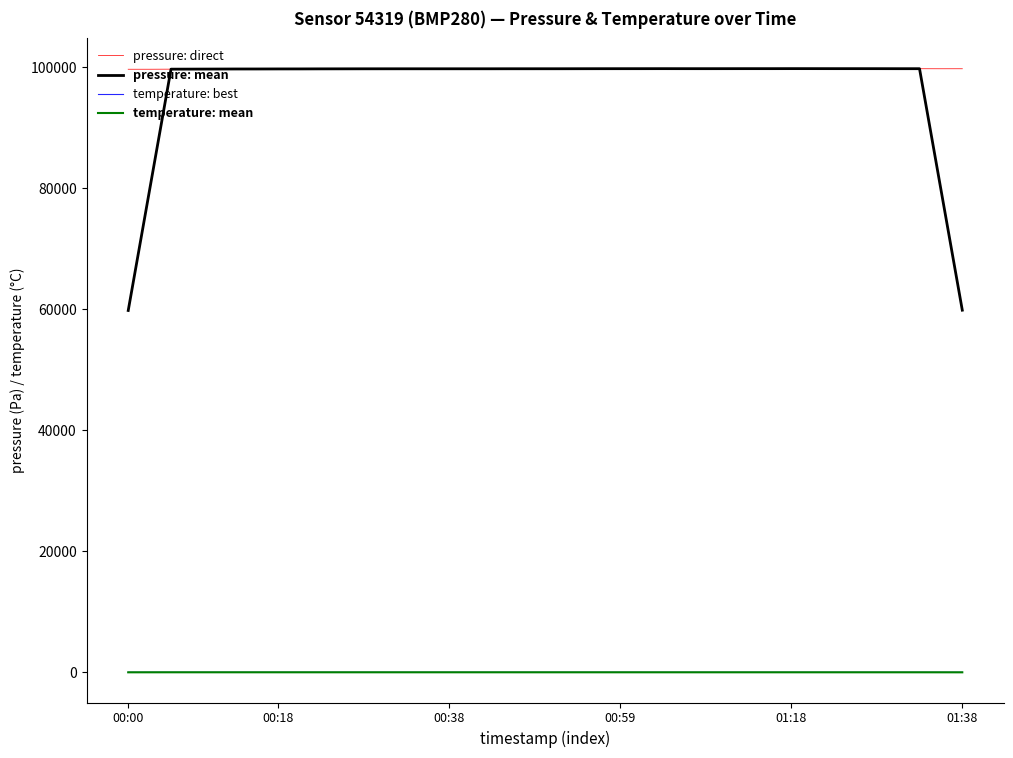

True or false: pressure: direct and temperature: mean cross at least once.

False